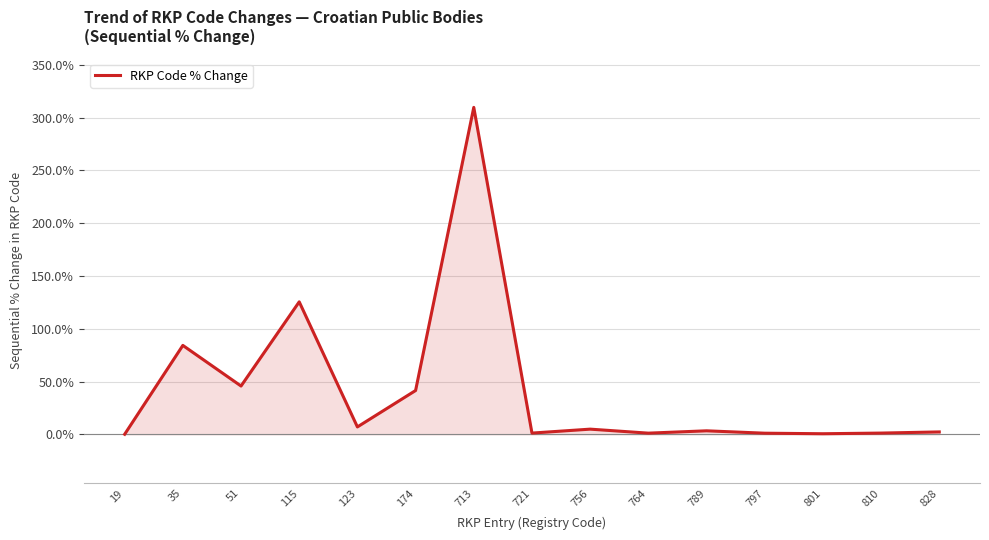

At which category does the data reach its first local peak?

35